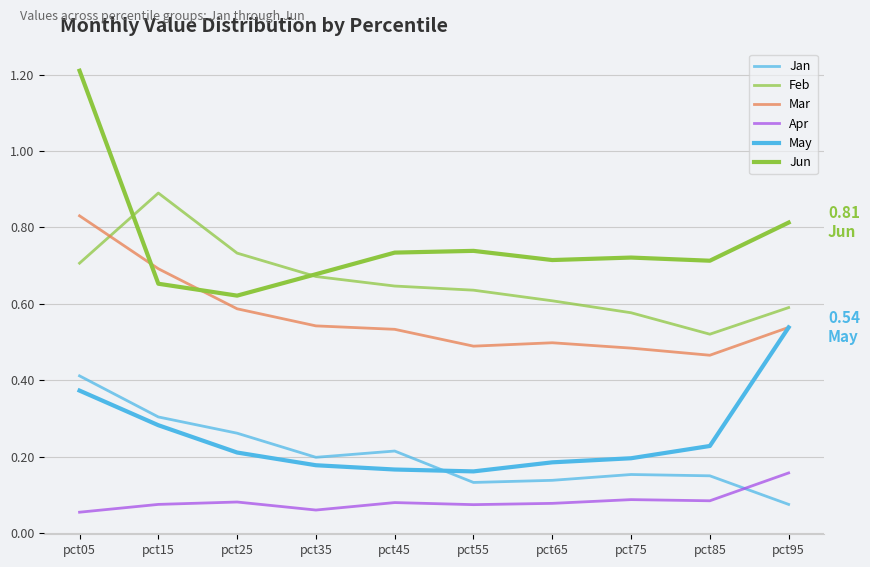

Count the Mar values in the range 0 to 1.

10